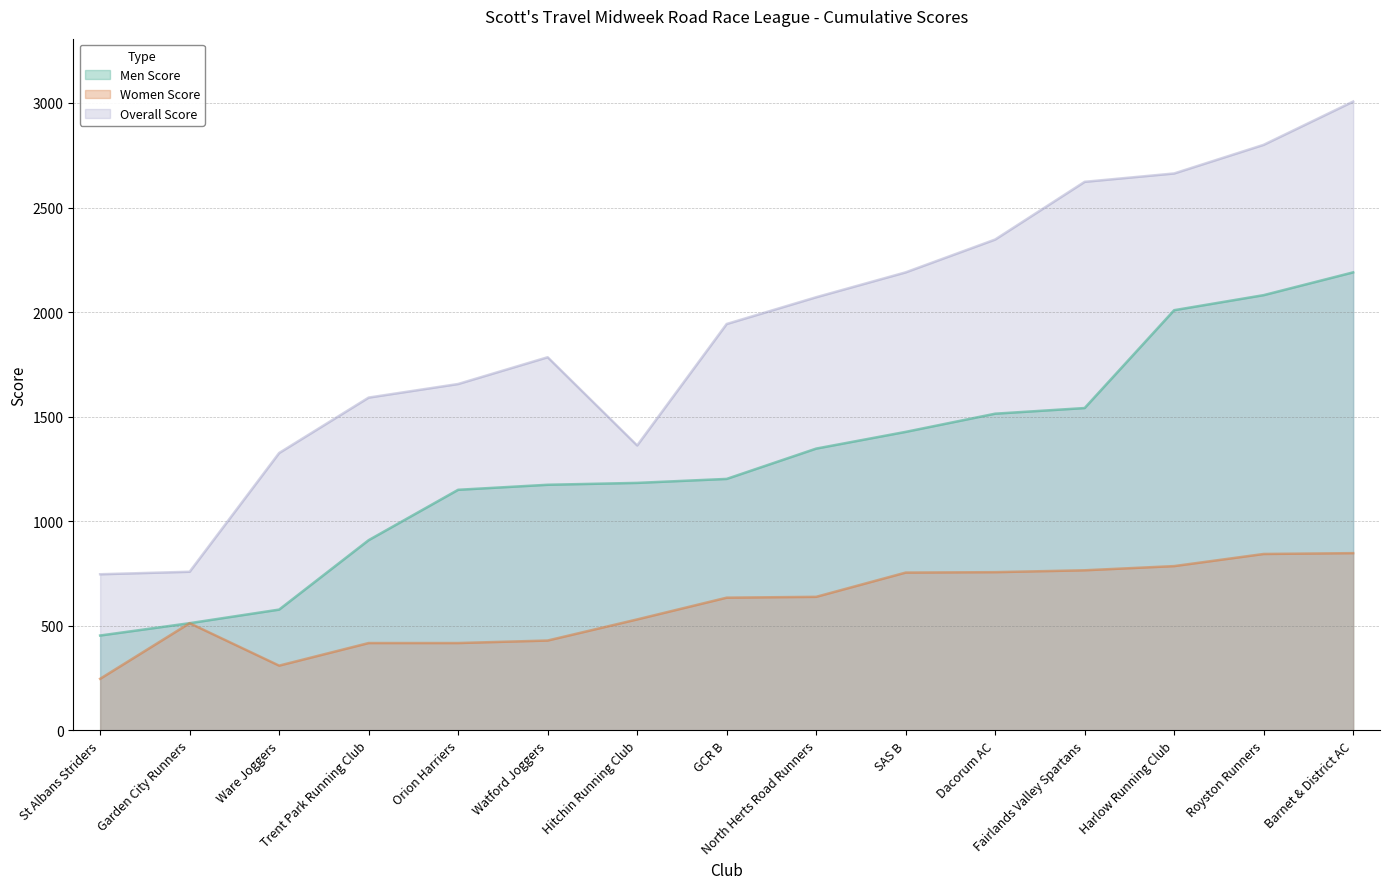

Which series changed the most between St Albans Striders and Barnet & District AC?

Overall Score